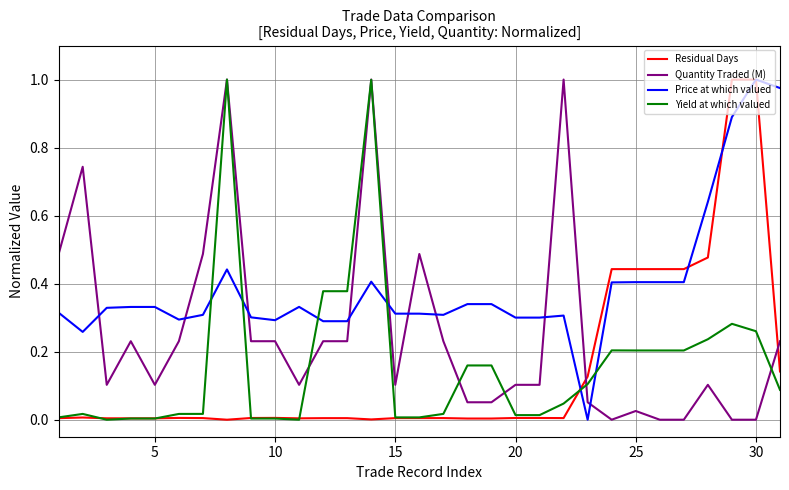

True or false: Residual Days and Price at which valued intersect in this chart.

True